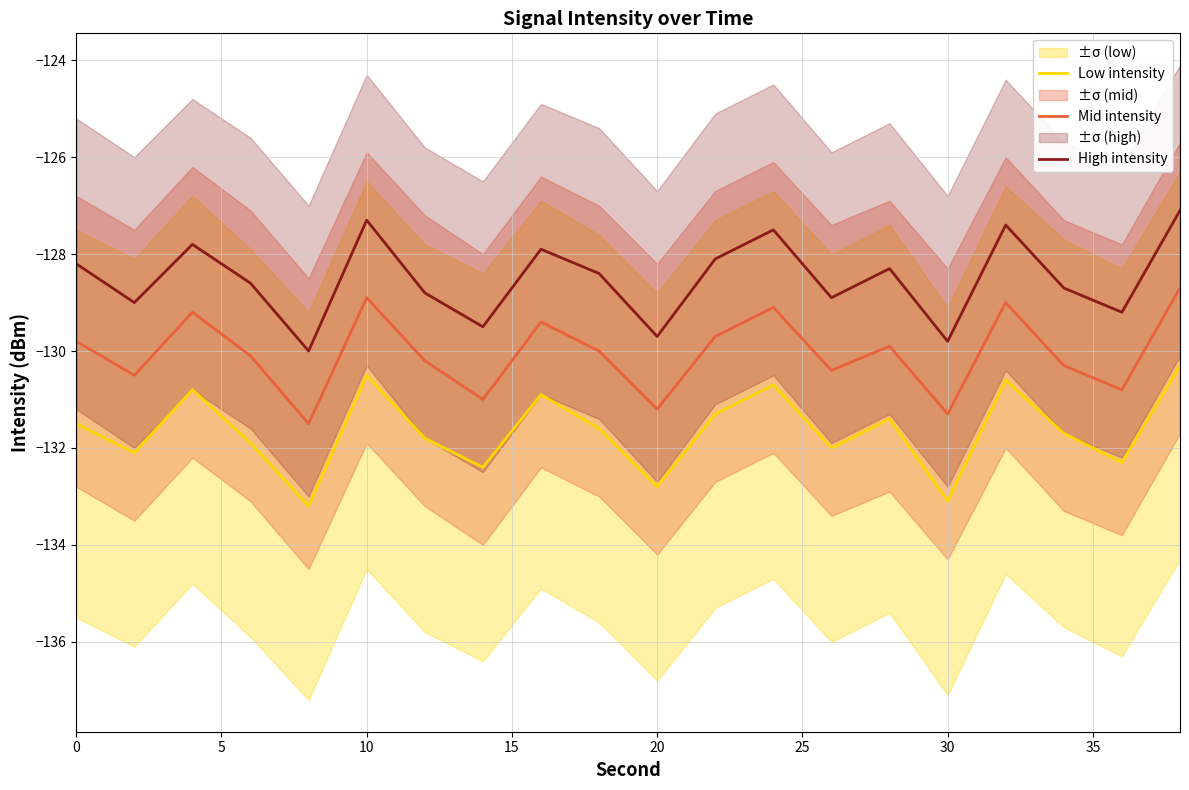

True or false: High intensity and Low intensity cross at least once.

False